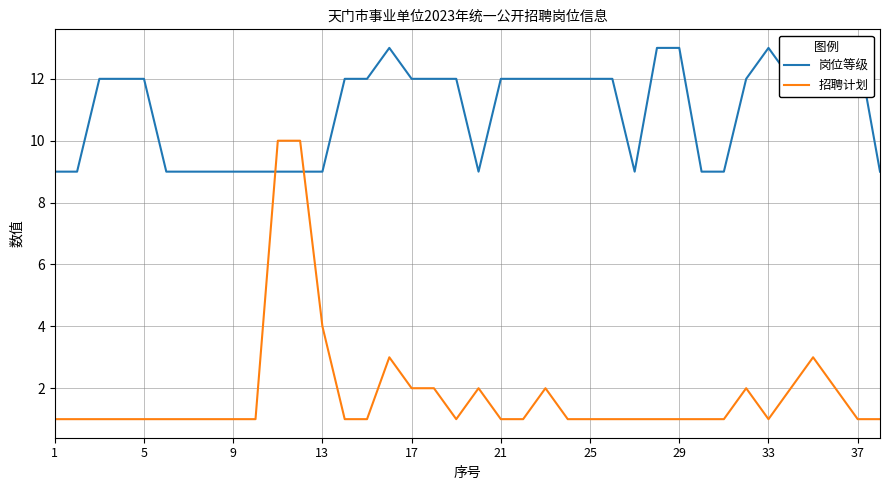

List the series in order of their peak value, highest first.

岗位等级, 招聘计划